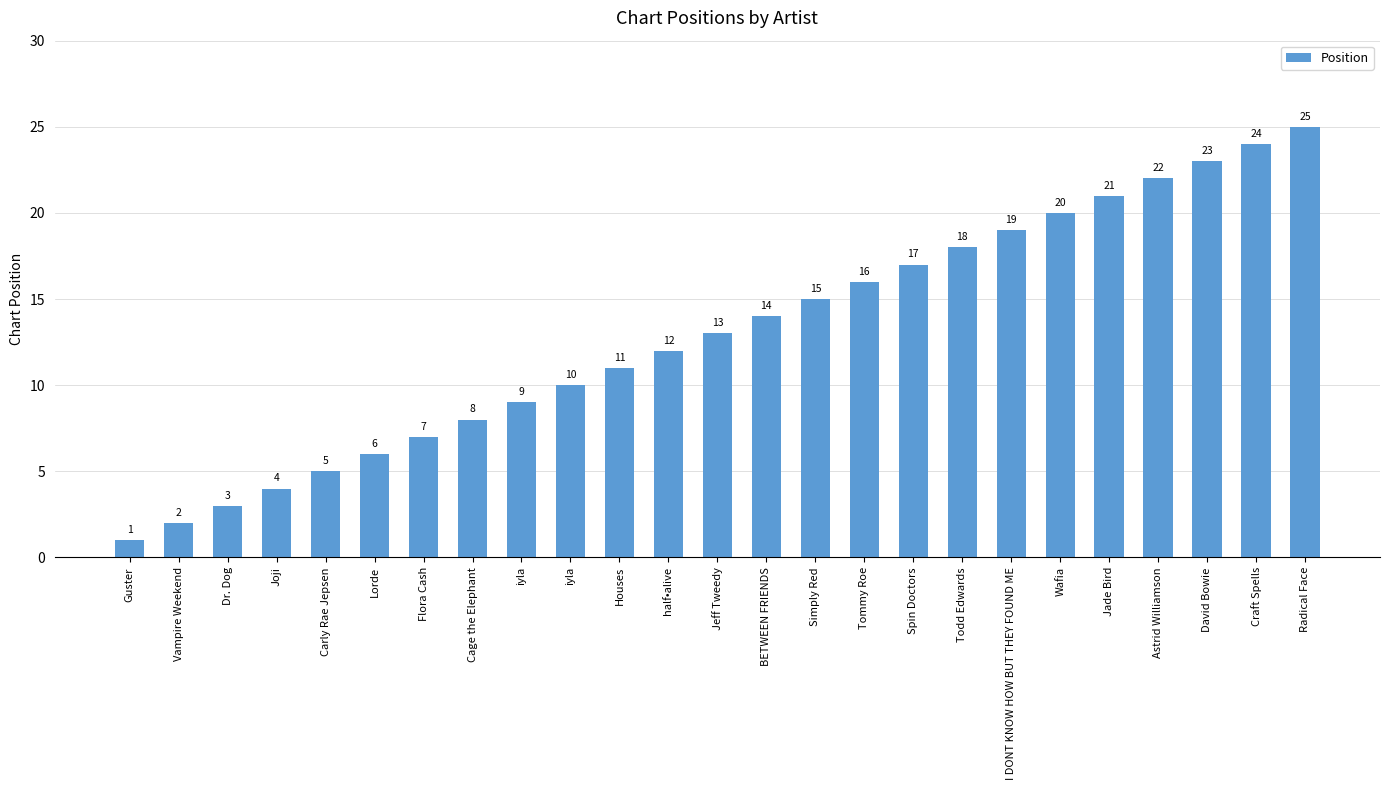

How many bars are there in total?

25